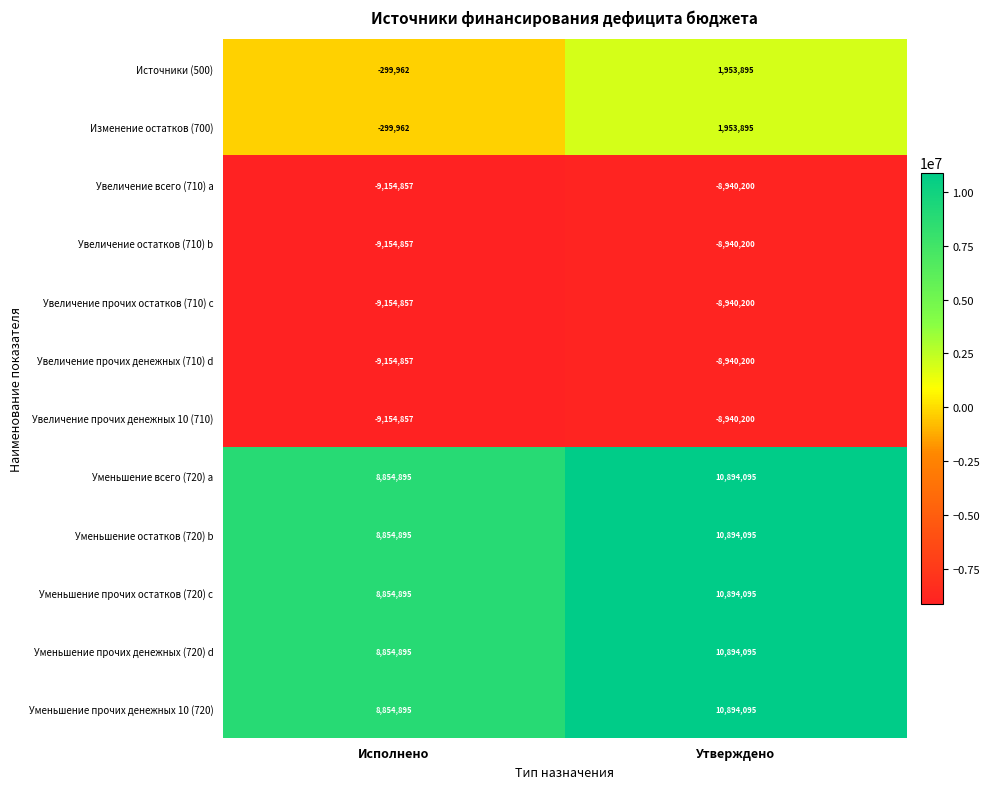

Count the number of data series in this chart.

12